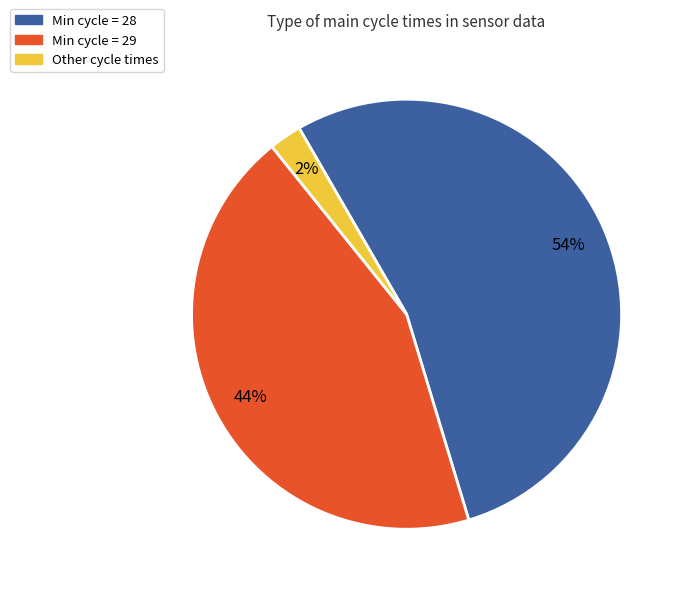

Does any single category account for the majority?

Yes